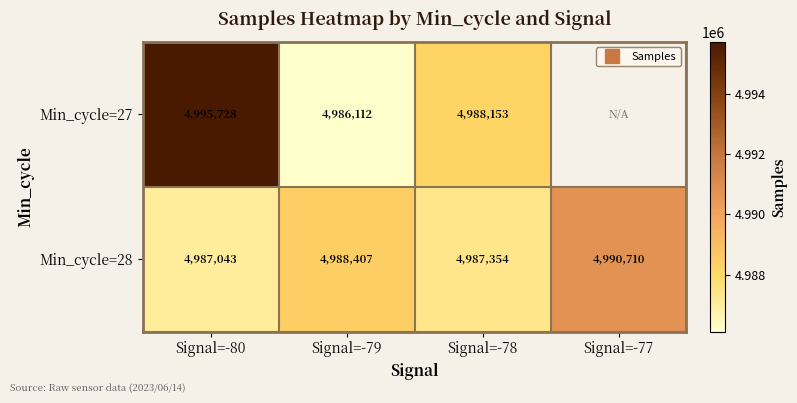

Between Signal=-78 and Signal=-77, which is larger?

Signal=-77